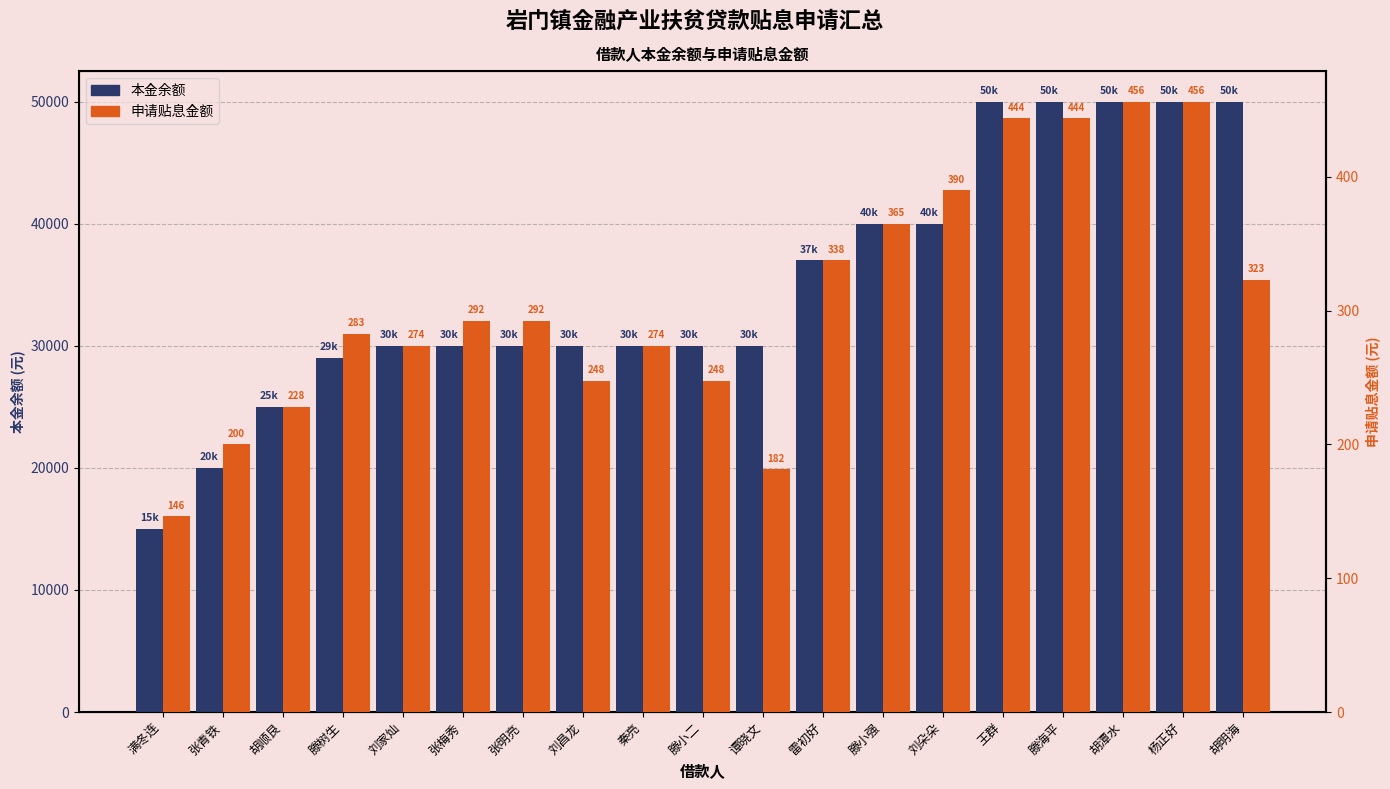

Rank the series by their average value, from lowest to highest.

申请贴息金额, 本金余额